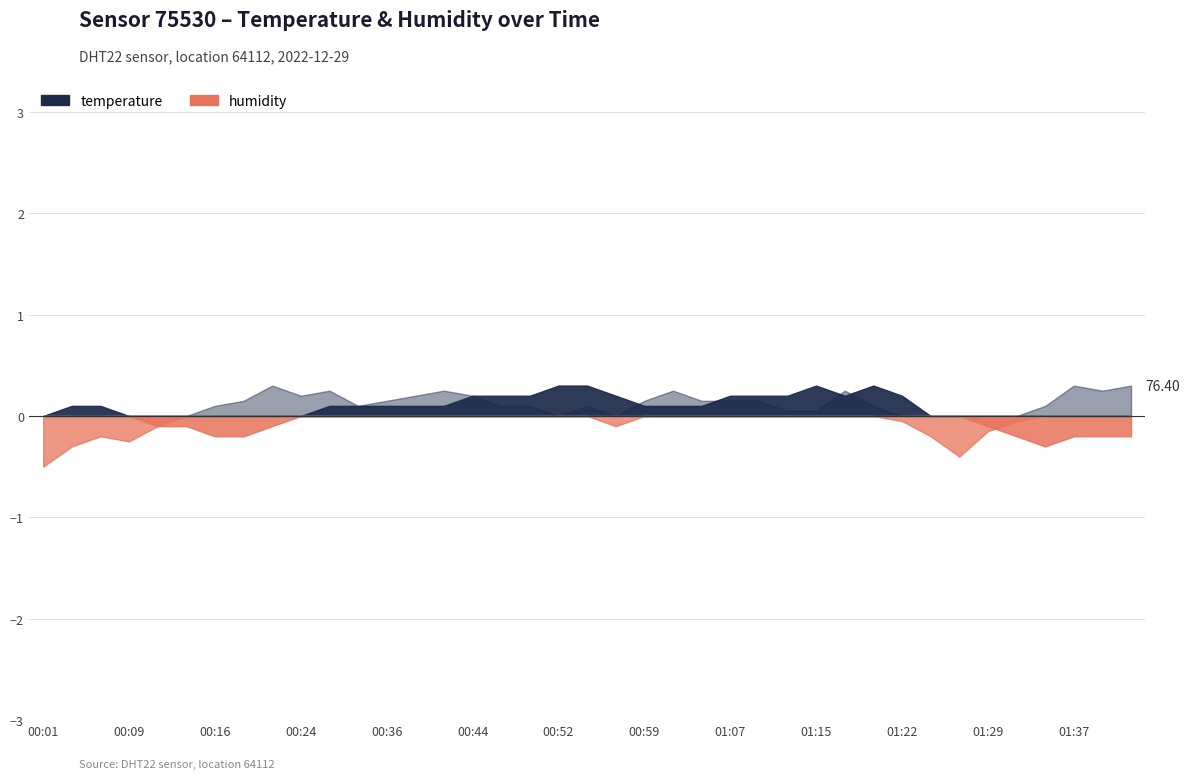

The value of humidity at 00:04 is 23.4. True or false?

False